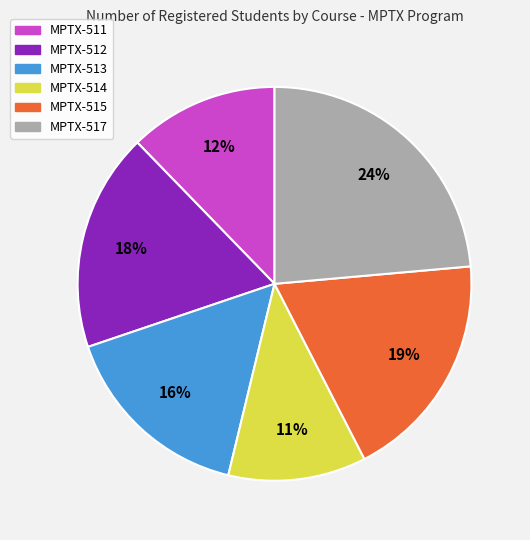

To the nearest percent, what portion does MPTX-515 represent?

19%